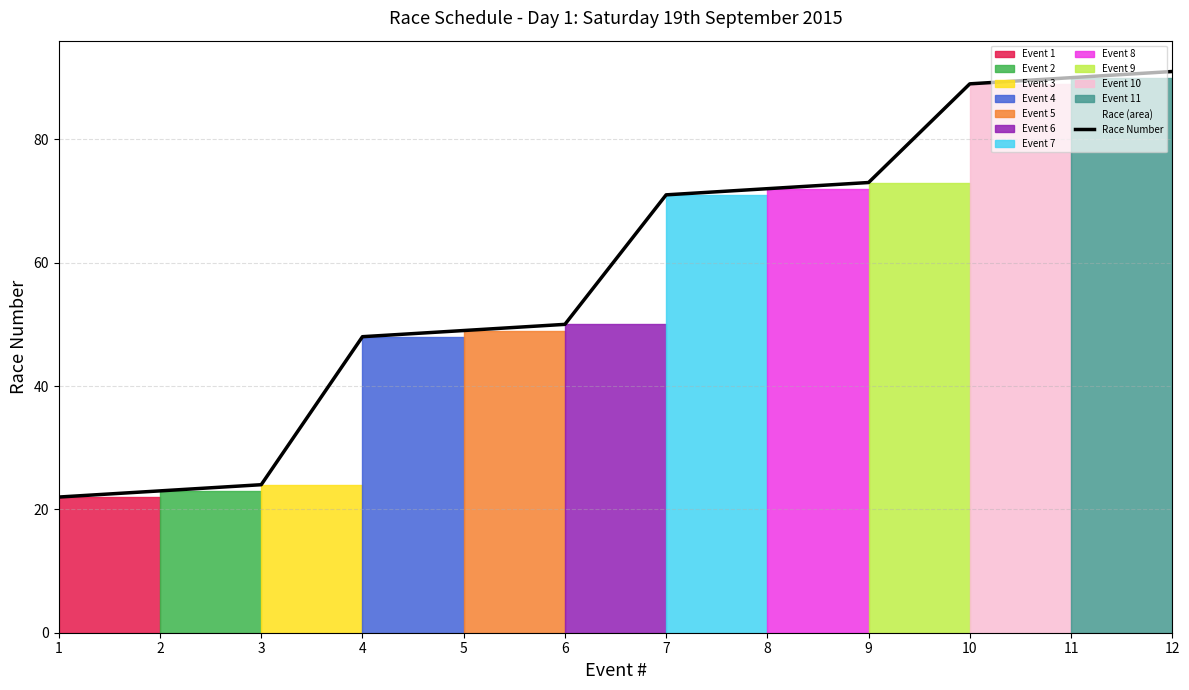

Which label corresponds to the largest value in the chart?

12